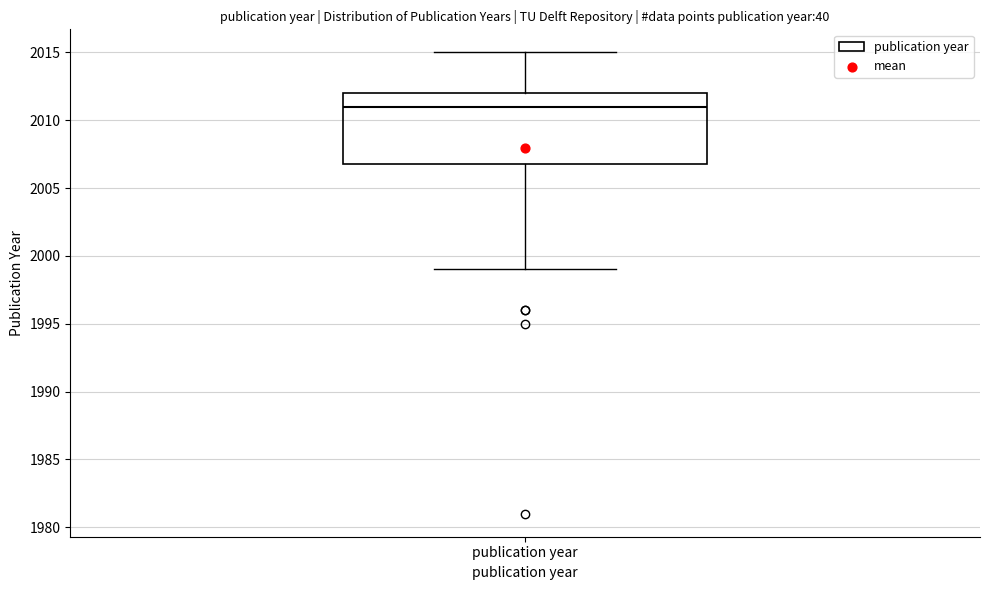

Transcribe this box plot: give where the median line is, the range the box spans, and where the two whiskers end, as read against the y-axis. The values are not printed on the chart, so give them approximately, as read against the axis.

median 2011, box 2007 to 2012, whiskers 1999 to 2015